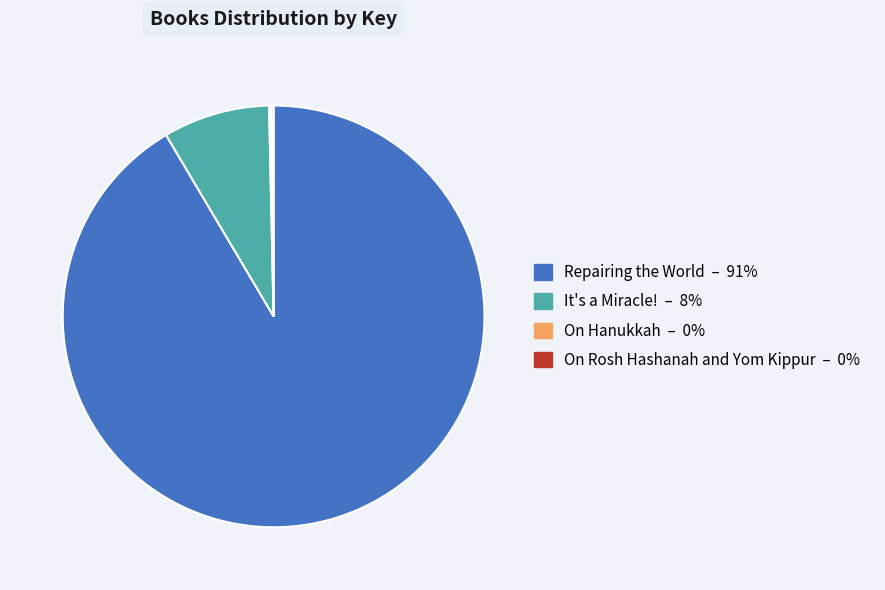

Does any single category account for the majority?

Yes